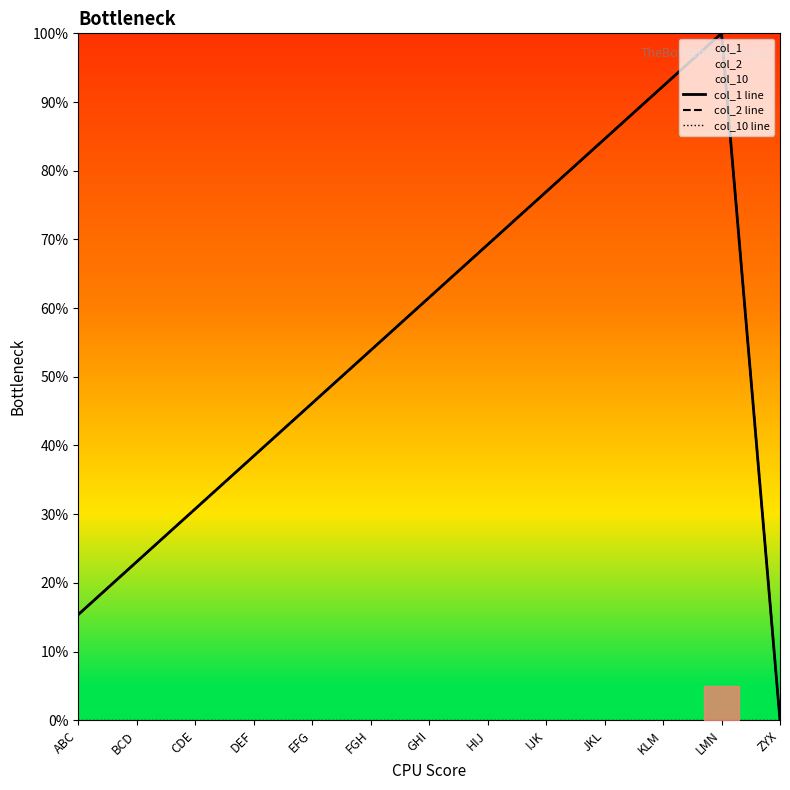

Between FGH and KLM, which is larger?

KLM